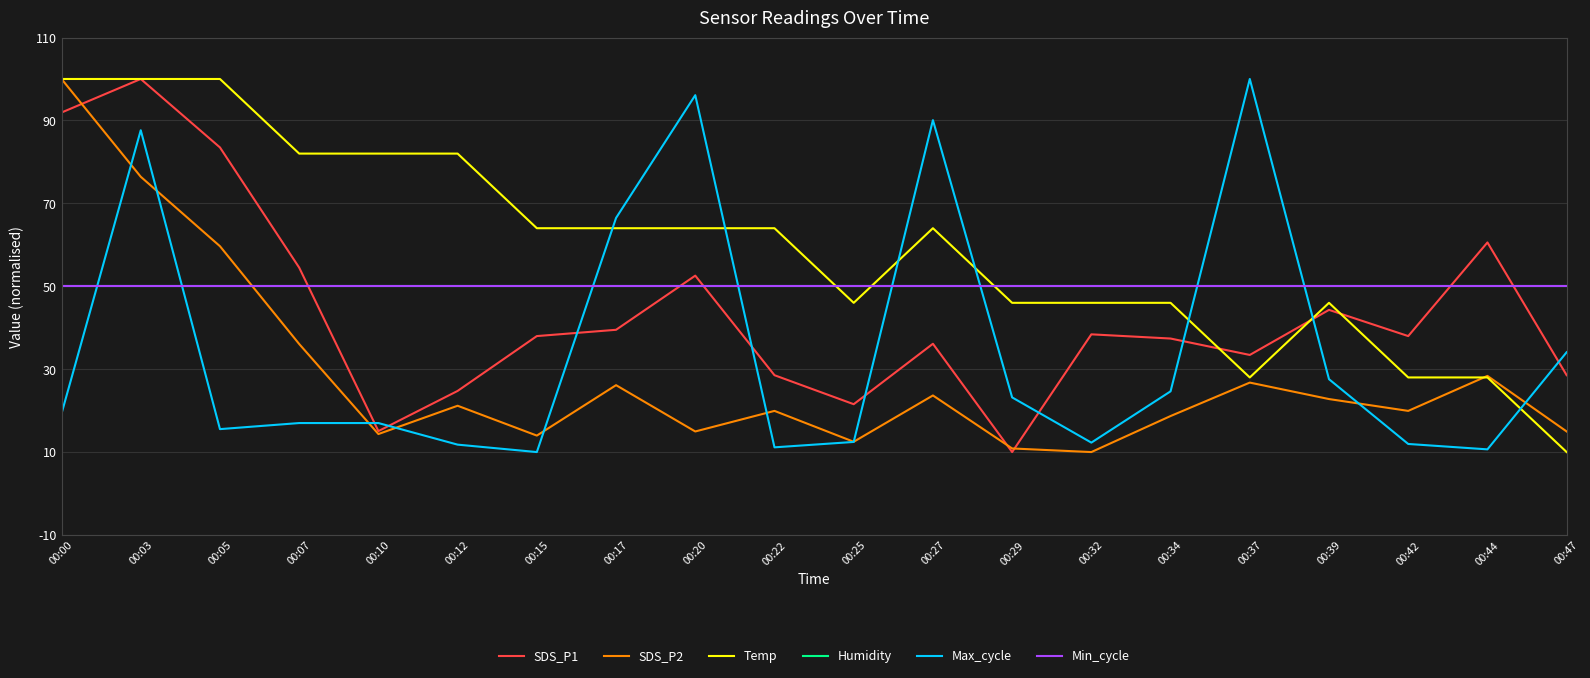

List the series in order of their peak value, highest first.

SDS_P1, SDS_P2, Temp, Max_cycle, Humidity, Min_cycle